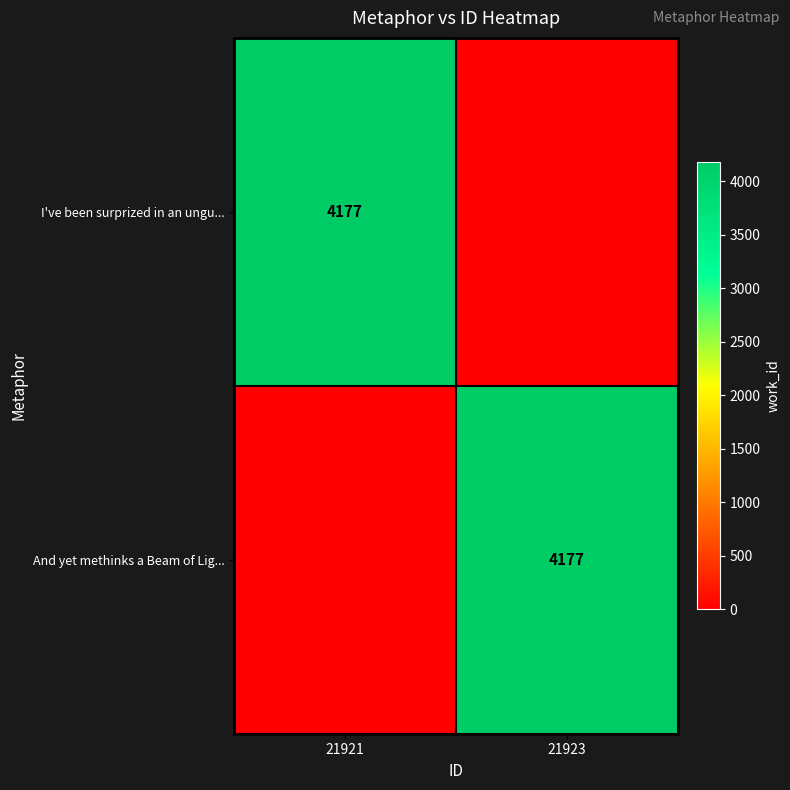

The I've been surprized in an ungu... series shows 2168 at 21921. True or false?

False